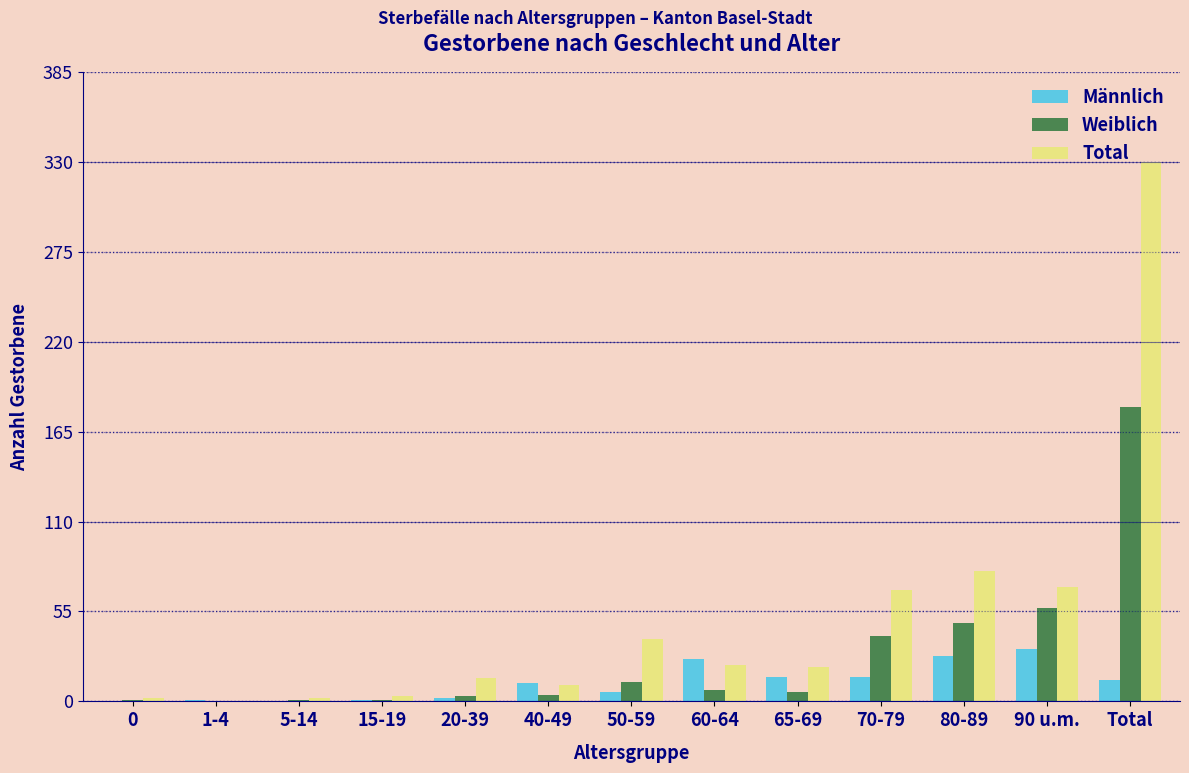

What is the highest value of the Weiblich series?

180